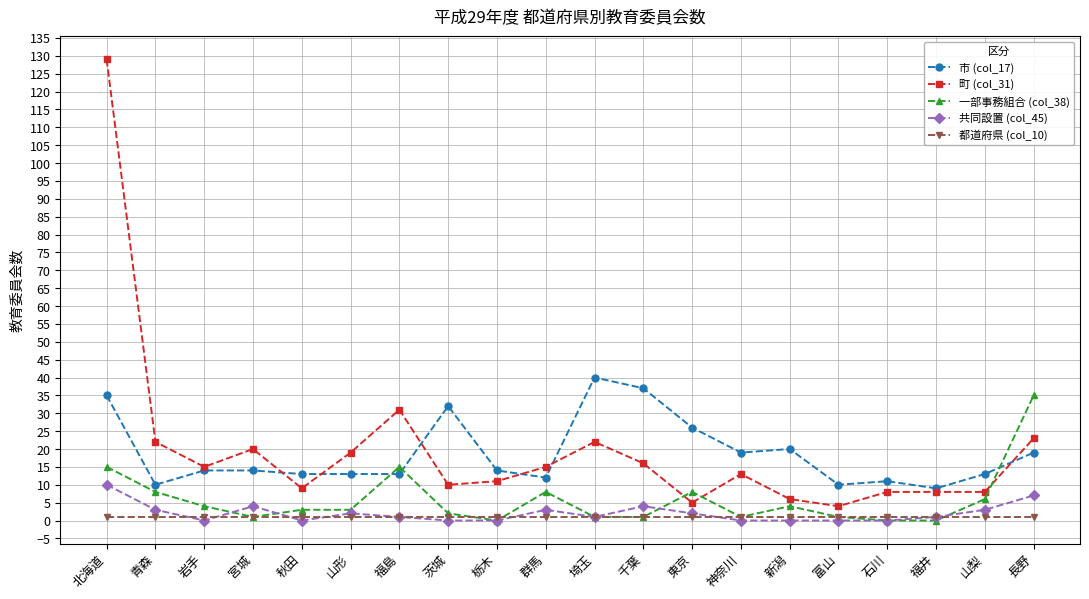

At which category does the chart reach its peak across all series?

北海道